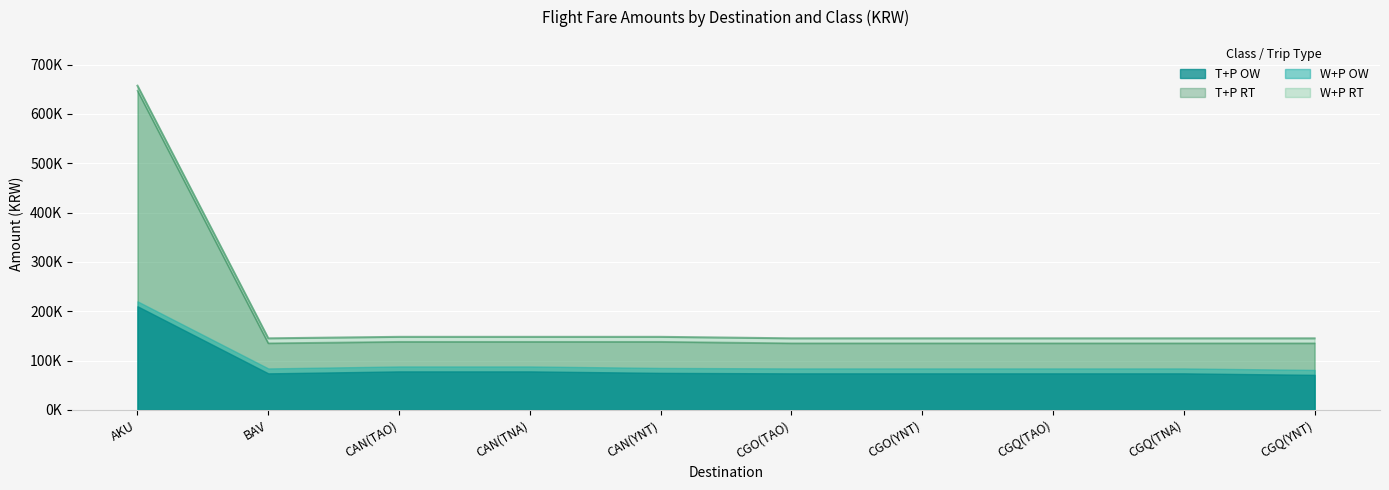

Is it true that T+P OW equals 208439 at BAV?

False